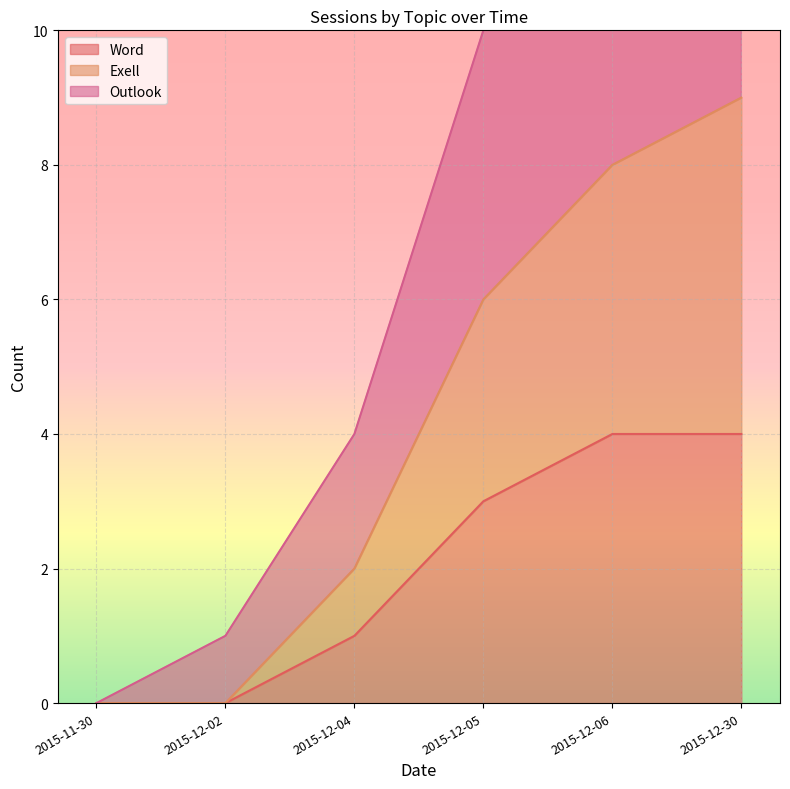

True or false: Outlook has a value of 5 at 2015-11-30.

False